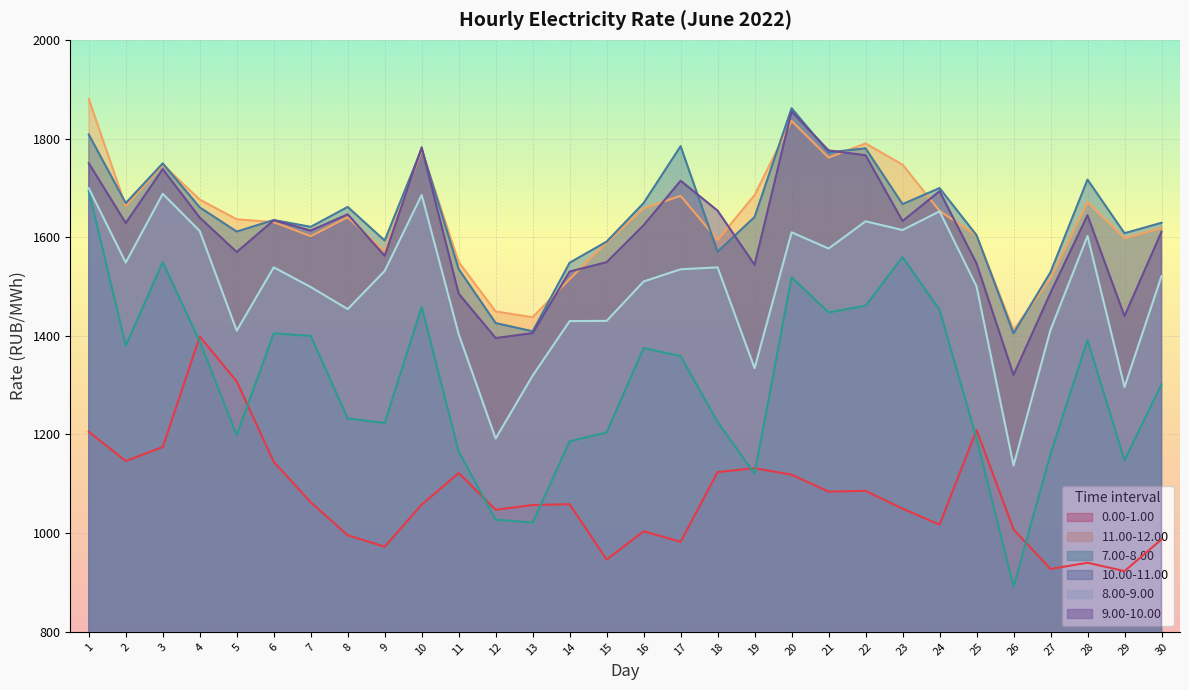

True or false: 9.00-10.00 and 7.00-8.00 intersect in this chart.

False